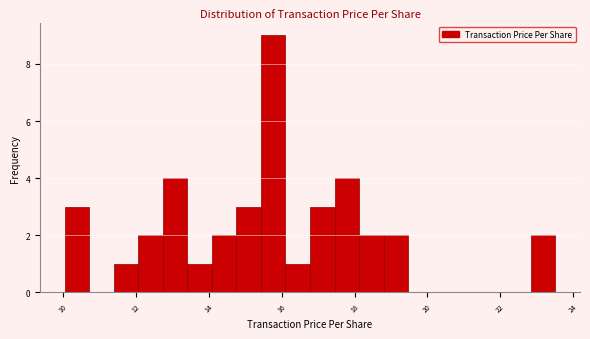

Read against the x-axis, roughly where is the centre of the tallest bar?

15.8